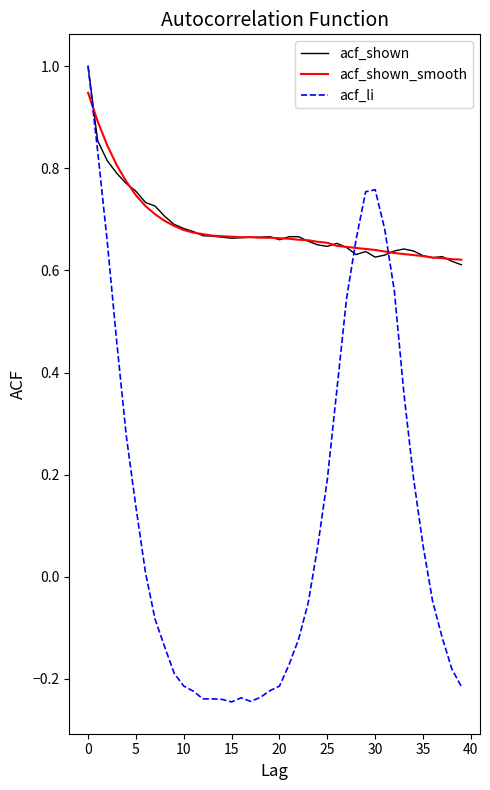

What is the greatest value displayed?

1.0